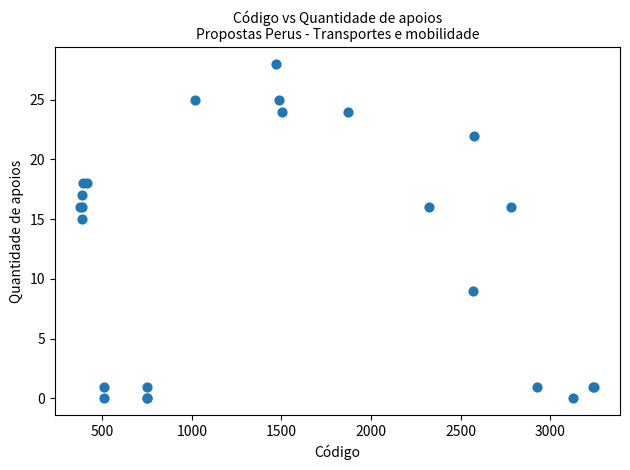

What Y value in the scatter plot is closest to 14?

15